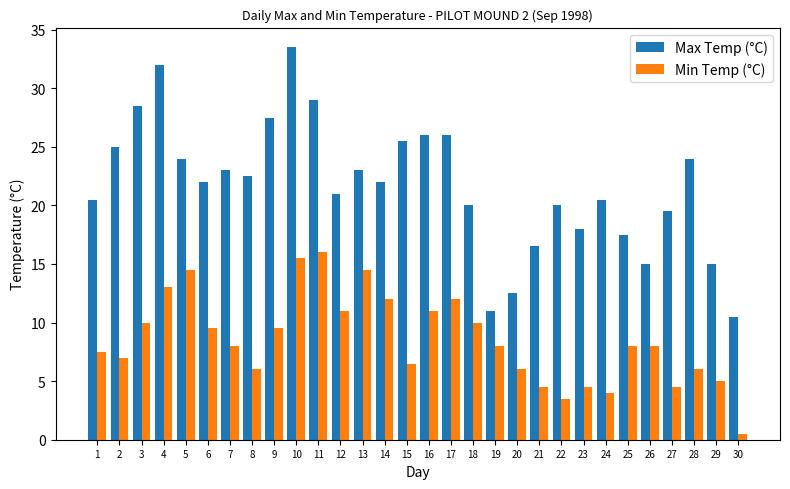

Reading right to left, transcribe all the data shown in this chart.

Max Temp (°C): 10.5	15.0	24.0	19.5	15.0	17.5	20.5	18.0	20.0	16.5	12.5	11.0	20.0	26.0	26.0	25.5	22.0	23.0	21.0	29.0	33.5	27.5	22.5	23.0	22.0	24.0	32.0	28.5	25.0	20.5
Min Temp (°C): 0.5	5.0	6.0	4.5	8.0	8.0	4.0	4.5	3.5	4.5	6.0	8.0	10.0	12.0	11.0	6.5	12.0	14.5	11.0	16.0	15.5	9.5	6.0	8.0	9.5	14.5	13.0	10.0	7.0	7.5